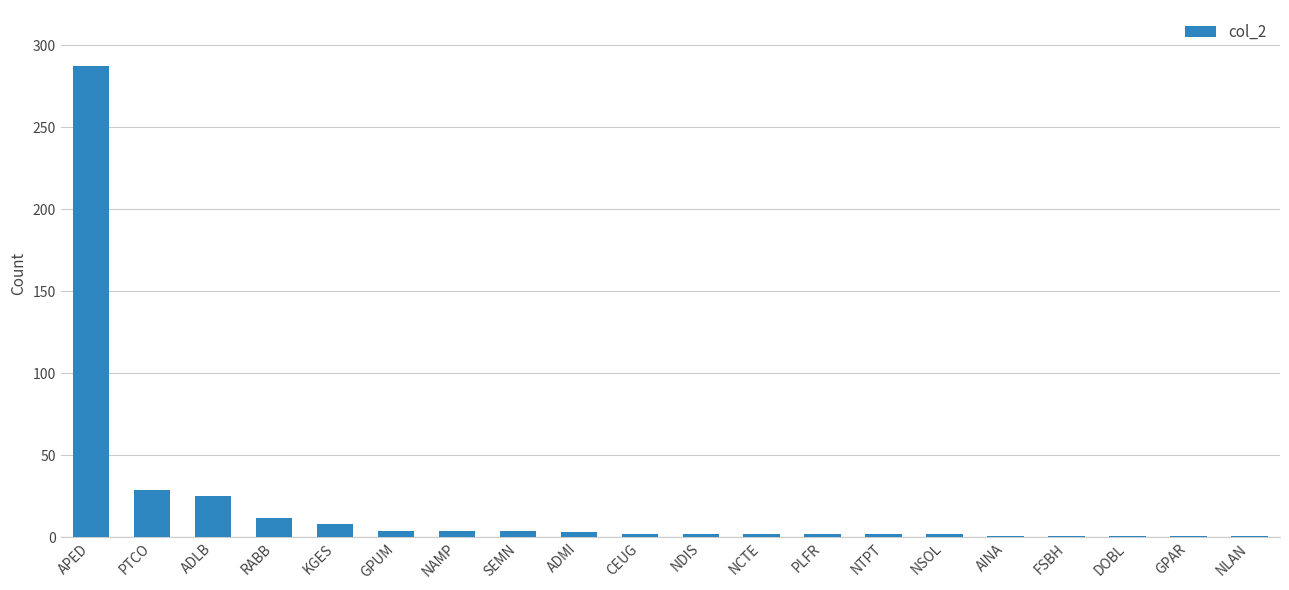

What is the label of the 4th bar from the right?

FSBH